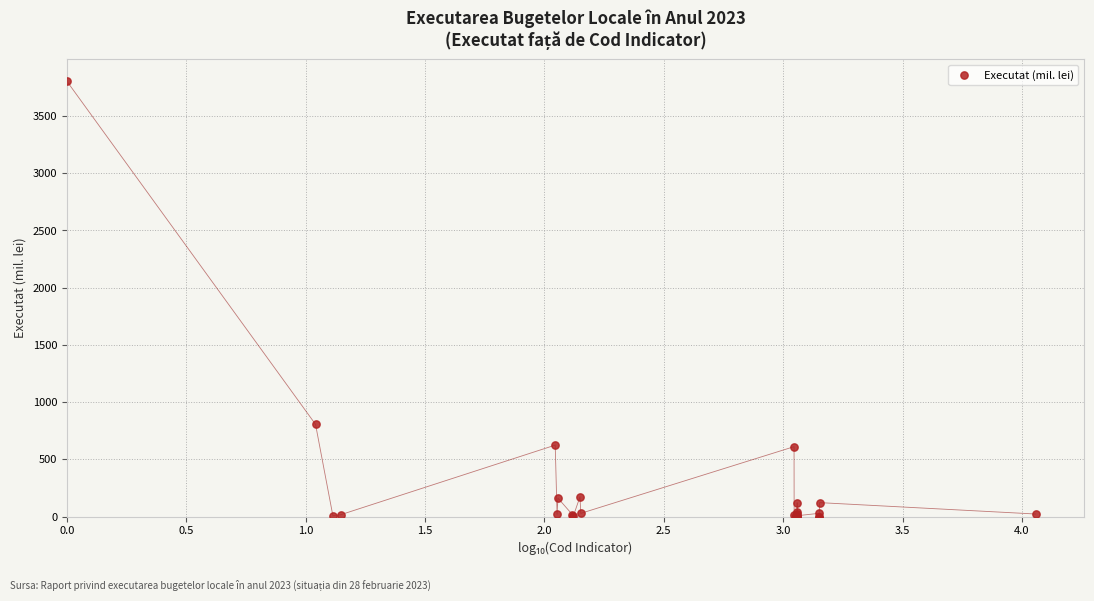

What Y value in the scatter plot is closest to 1901?

806.2